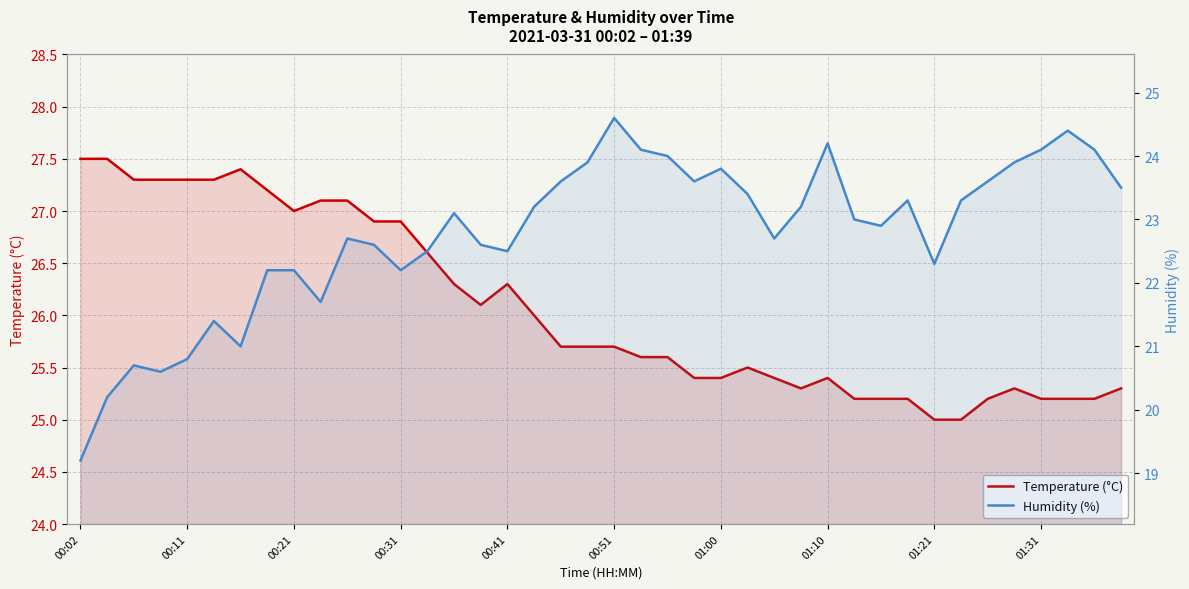

How many data points does each series have?

40